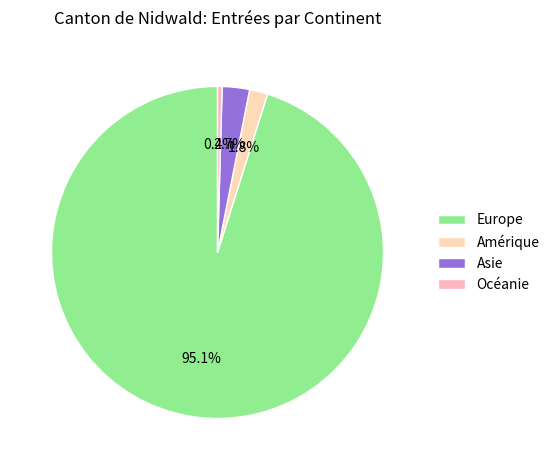

True or false: Amérique accounts for 2% of the total.

True